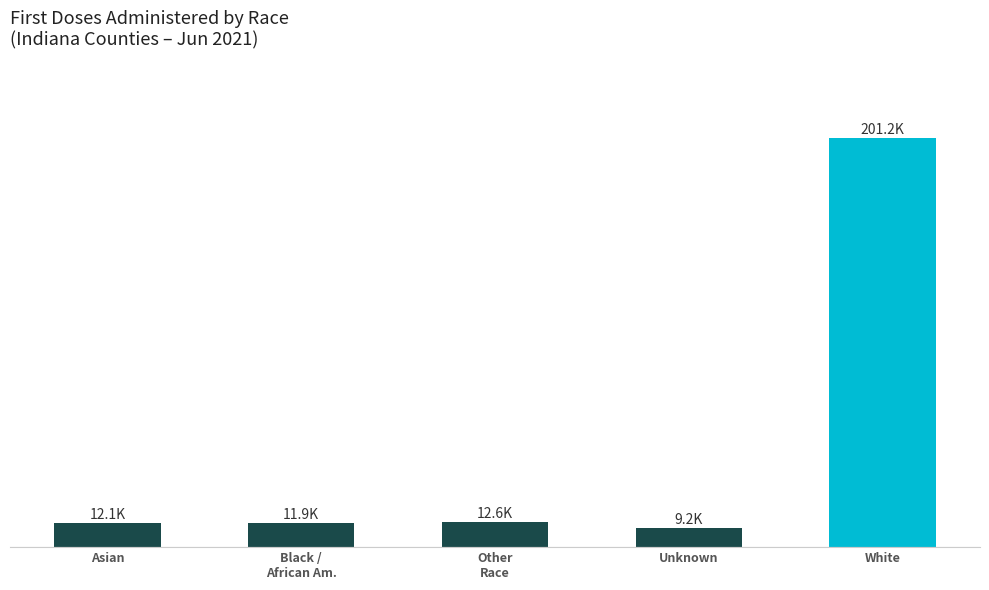

What is the difference between the values at Asian and Other
Race?

0.5